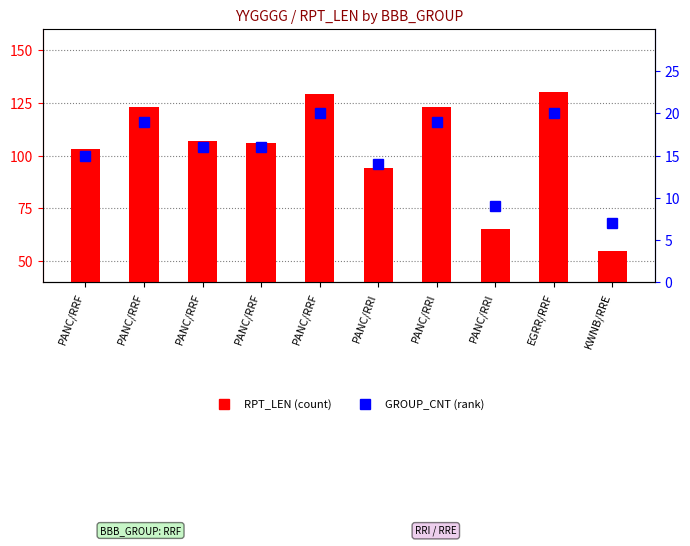

At which category does the chart reach its minimum across all series?

KWNB/RRE